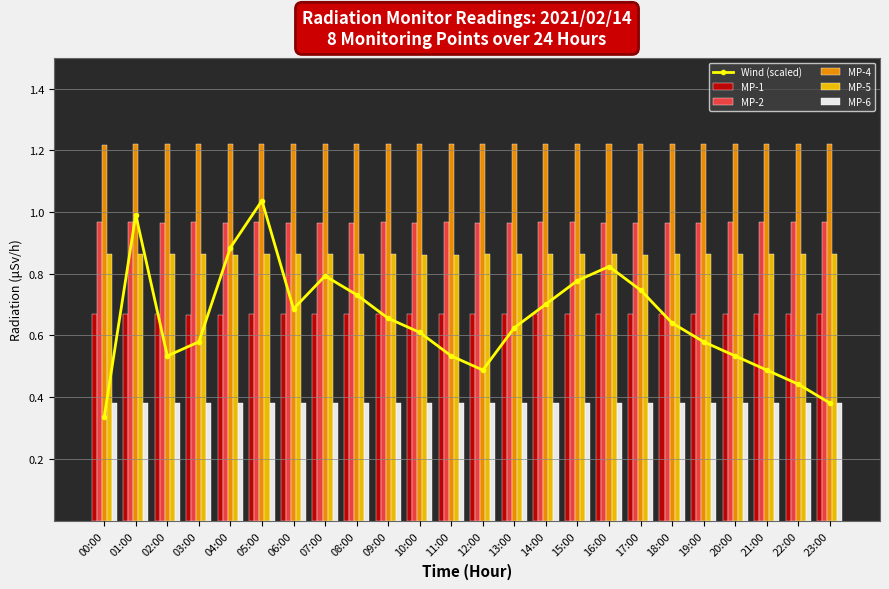

What is the label of the 13th bar from the left?

12:00